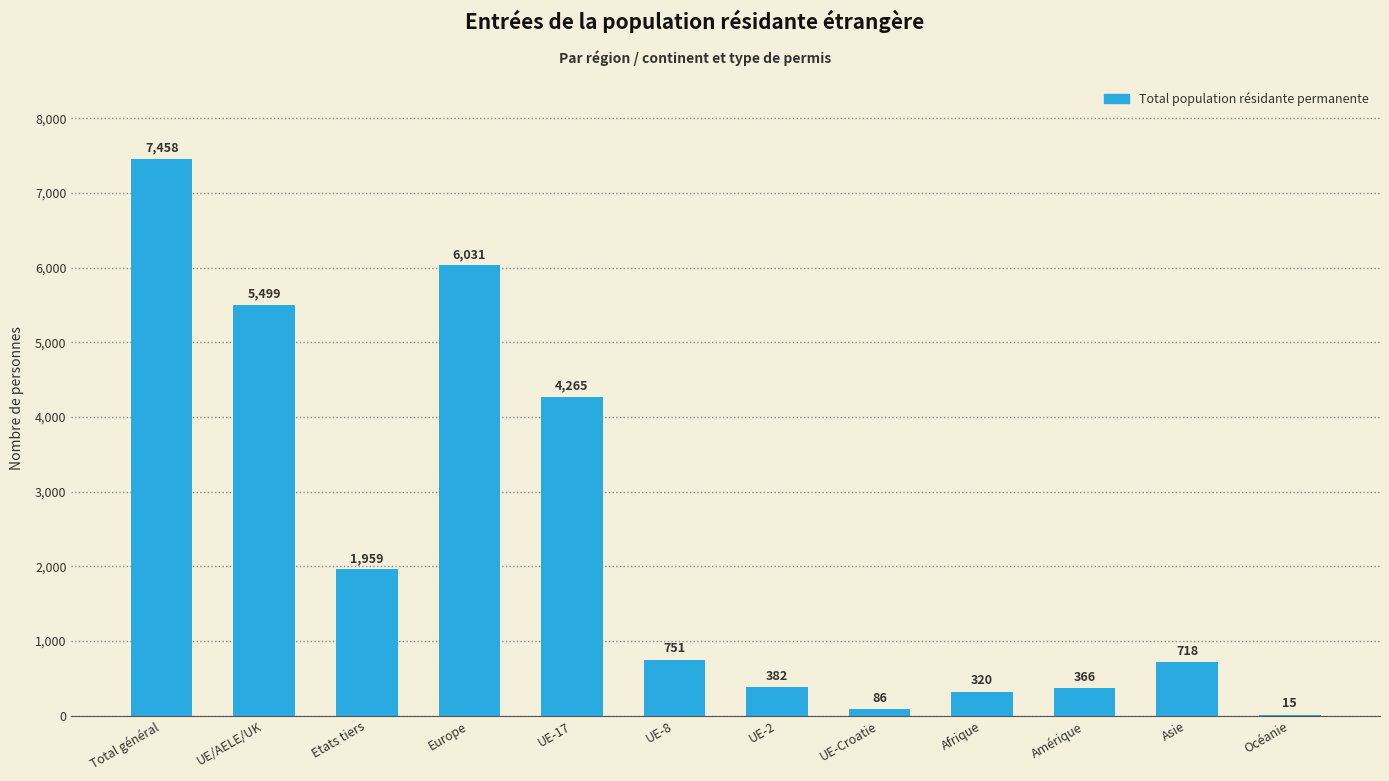

At which label is the value closest to 3736?

UE-17